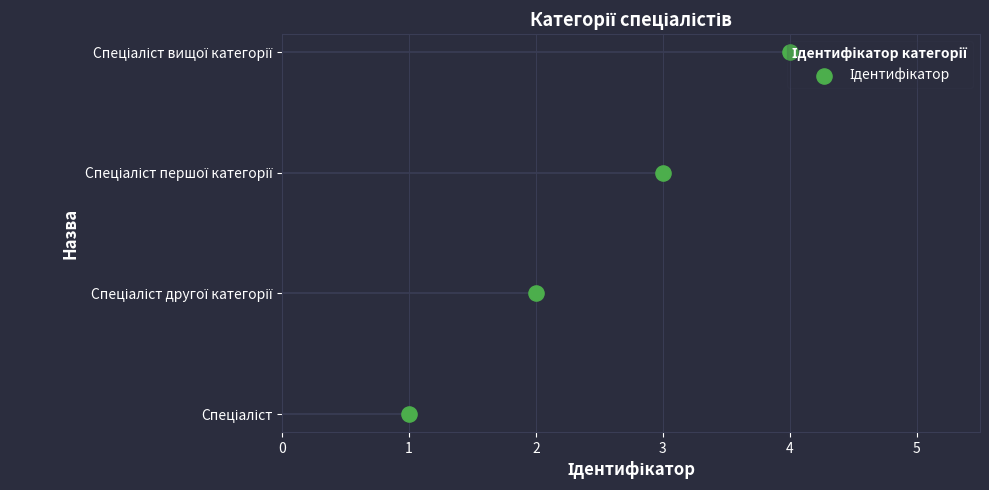

Between 1 and 3, which is larger?

3